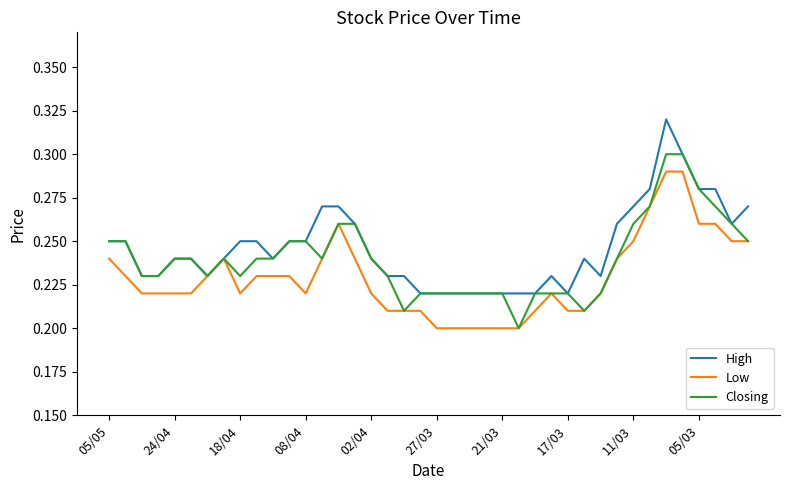

Rank the series by their average value, from lowest to highest.

Low, Closing, High